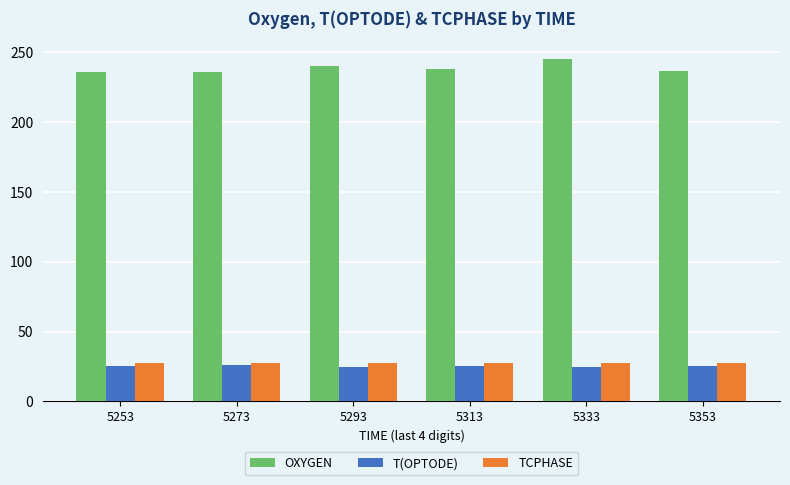

Which series has the largest total across all categories?

OXYGEN